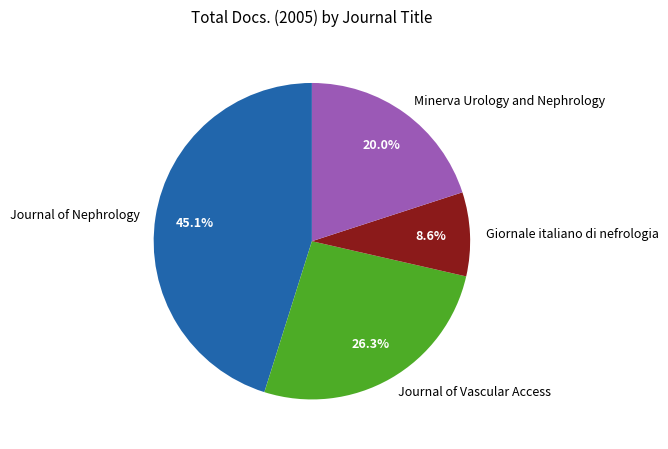

What is the total percentage of Journal of Vascular Access and Giornale italiano di nefrologia?

34.9%